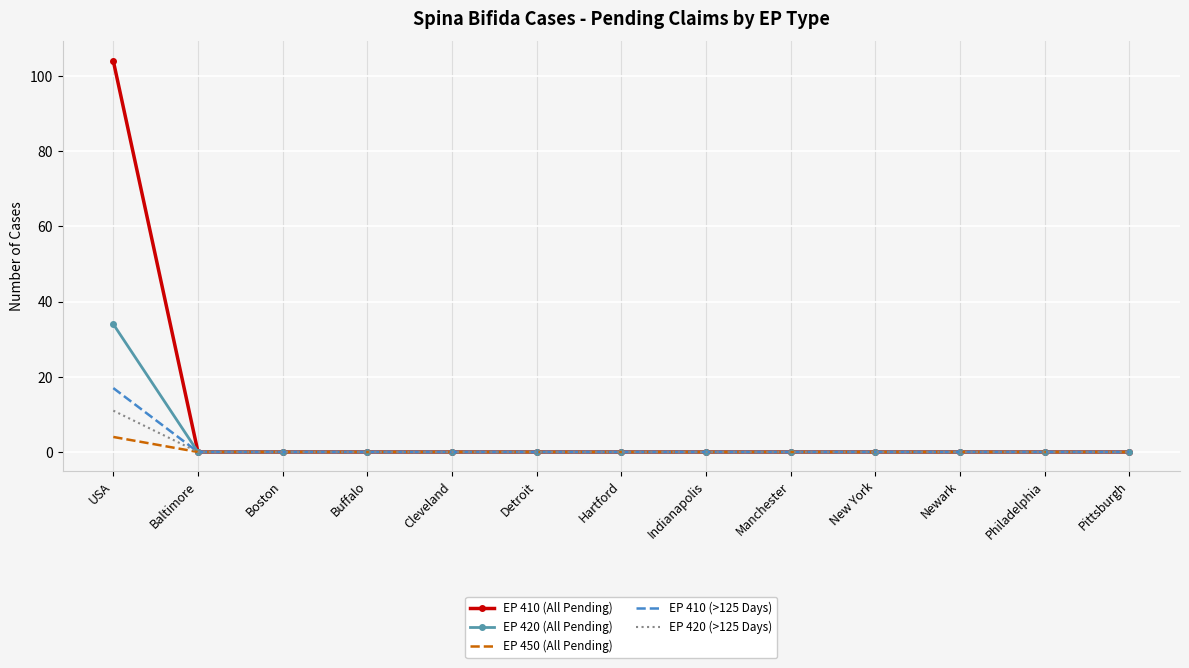

Reading left to right, list all the values displayed in this chart.

EP 410 (All Pending): USA=104	Baltimore=0	Boston=0	Buffalo=0	Cleveland=0	Detroit=0	Hartford=0	Indianapolis=0	Manchester=0	New York=0	Newark=0	Philadelphia=0	Pittsburgh=0
EP 420 (All Pending): USA=34	Baltimore=0	Boston=0	Buffalo=0	Cleveland=0	Detroit=0	Hartford=0	Indianapolis=0	Manchester=0	New York=0	Newark=0	Philadelphia=0	Pittsburgh=0
EP 450 (All Pending): USA=4	Baltimore=0	Boston=0	Buffalo=0	Cleveland=0	Detroit=0	Hartford=0	Indianapolis=0	Manchester=0	New York=0	Newark=0	Philadelphia=0	Pittsburgh=0
EP 410 (>125 Days): USA=17	Baltimore=0	Boston=0	Buffalo=0	Cleveland=0	Detroit=0	Hartford=0	Indianapolis=0	Manchester=0	New York=0	Newark=0	Philadelphia=0	Pittsburgh=0
EP 420 (>125 Days): USA=11	Baltimore=0	Boston=0	Buffalo=0	Cleveland=0	Detroit=0	Hartford=0	Indianapolis=0	Manchester=0	New York=0	Newark=0	Philadelphia=0	Pittsburgh=0